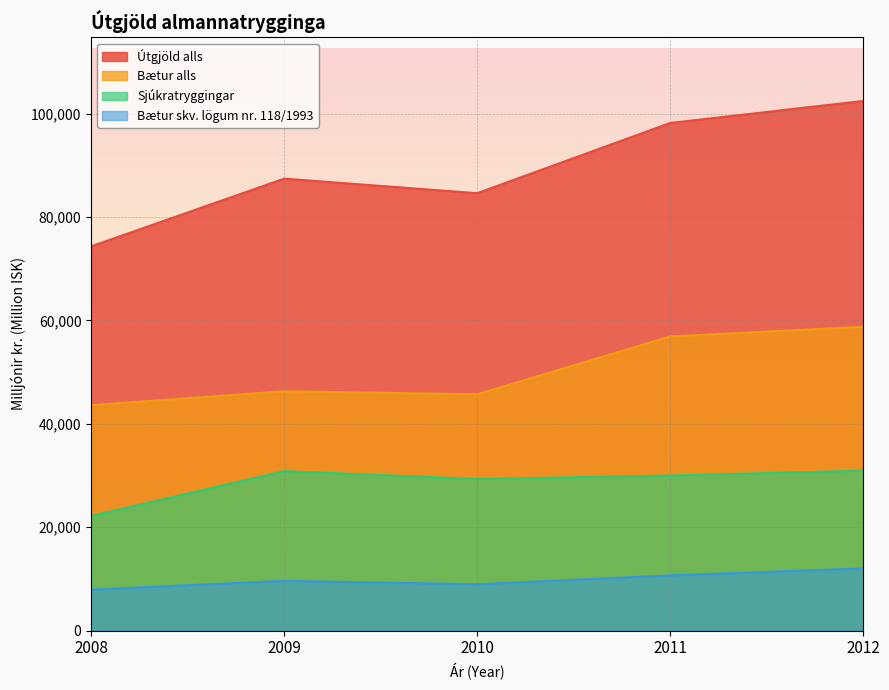

What is the lowest value of the Bætur alls series?

43610